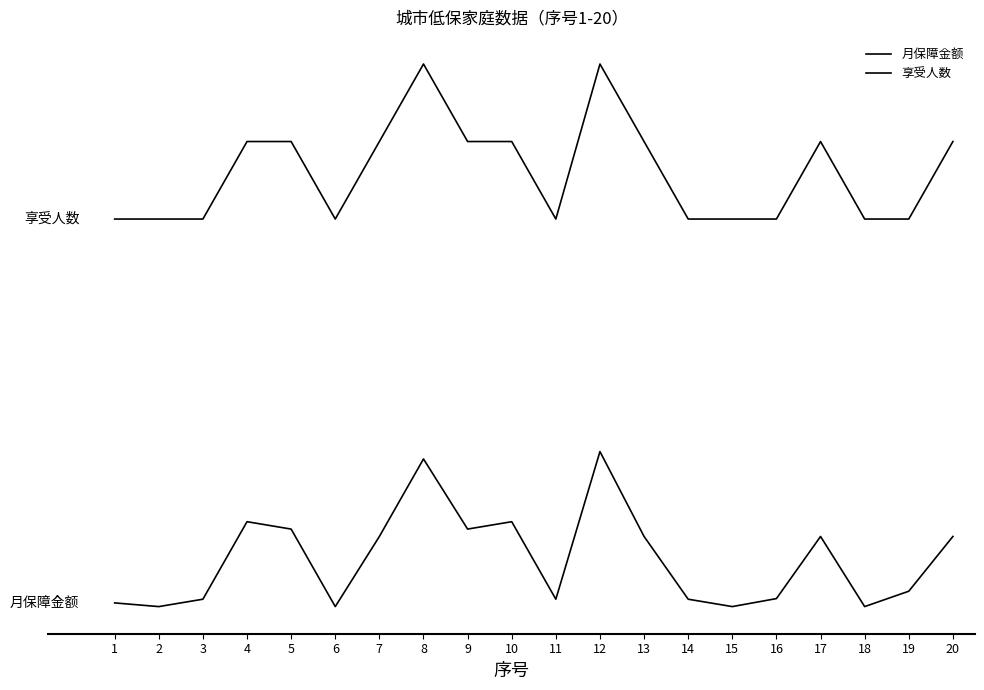

Does the chart display data point markers on the line(s)?

No